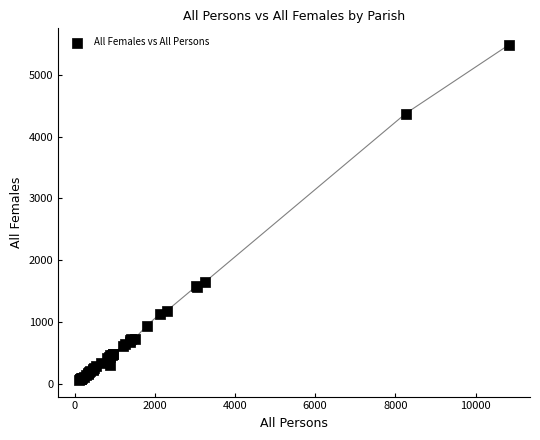

What Y value in the scatter plot is closest to 2773?

1653